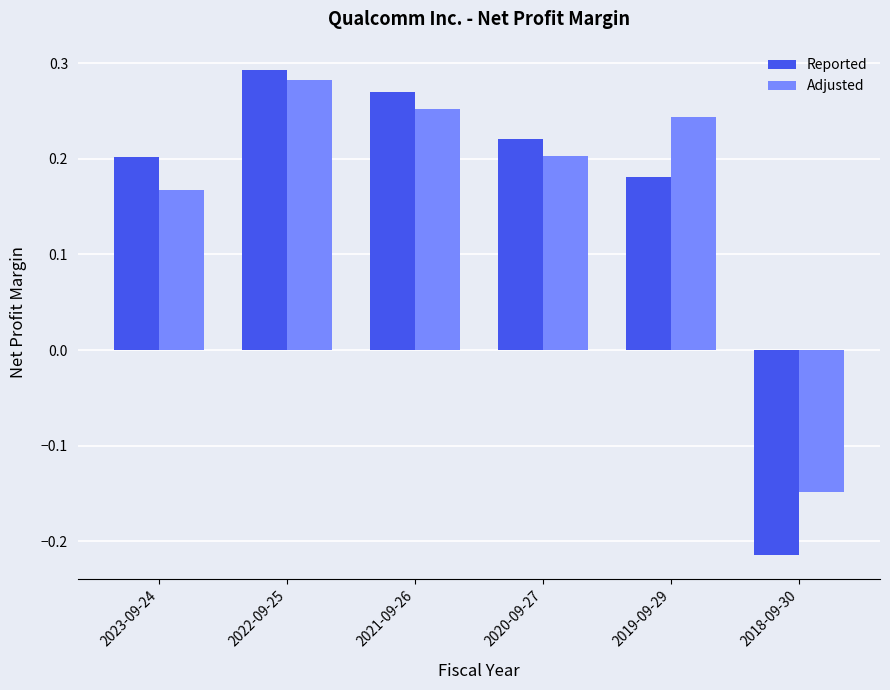

Rank the series by their average value, from highest to lowest.

Adjusted, Reported